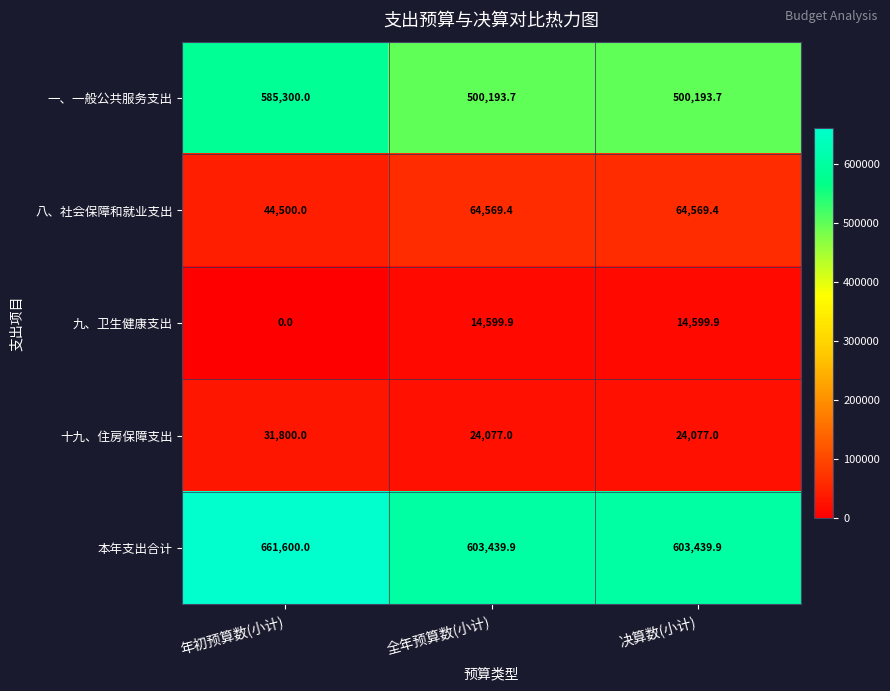

What is the difference between the highest and lowest values at 年初预算数(小计)?

661600.0